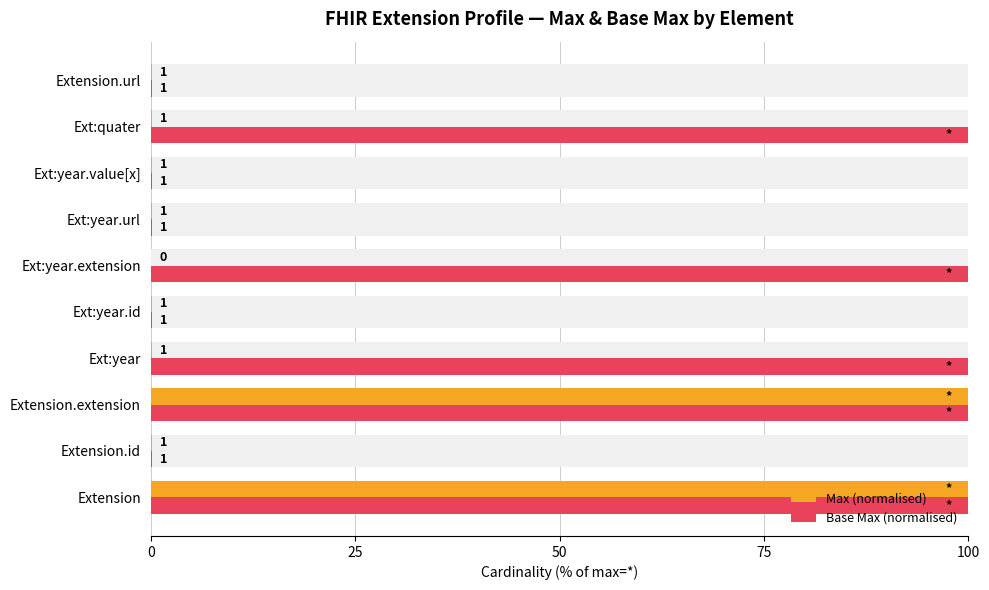

Which series has the largest range (max minus min)?

Max (normalised)